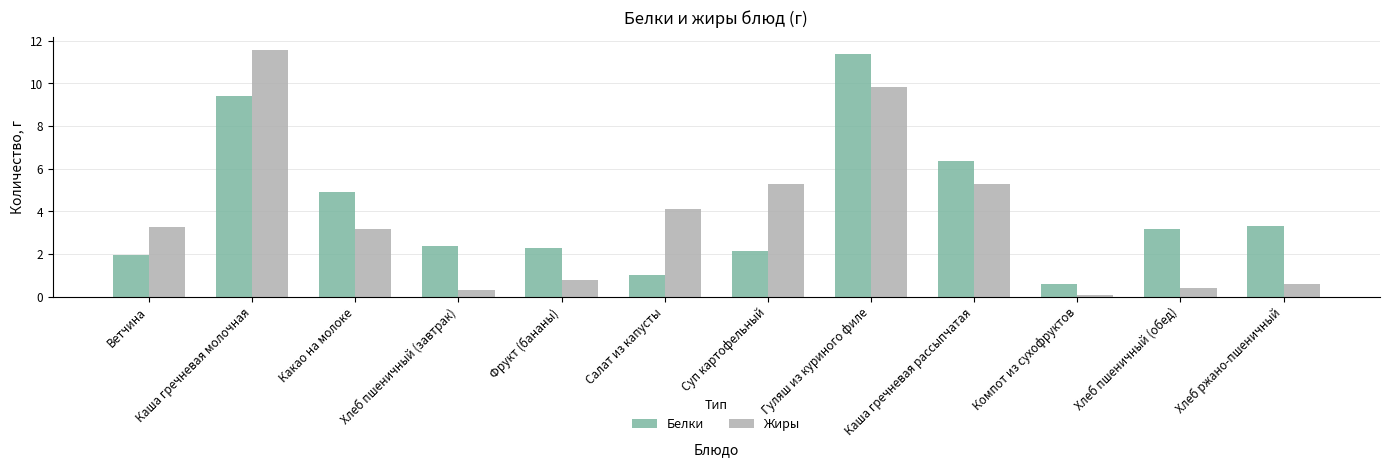

True or false: Жиры has a value of 0.6 at Хлеб ржано-пшеничный.

True